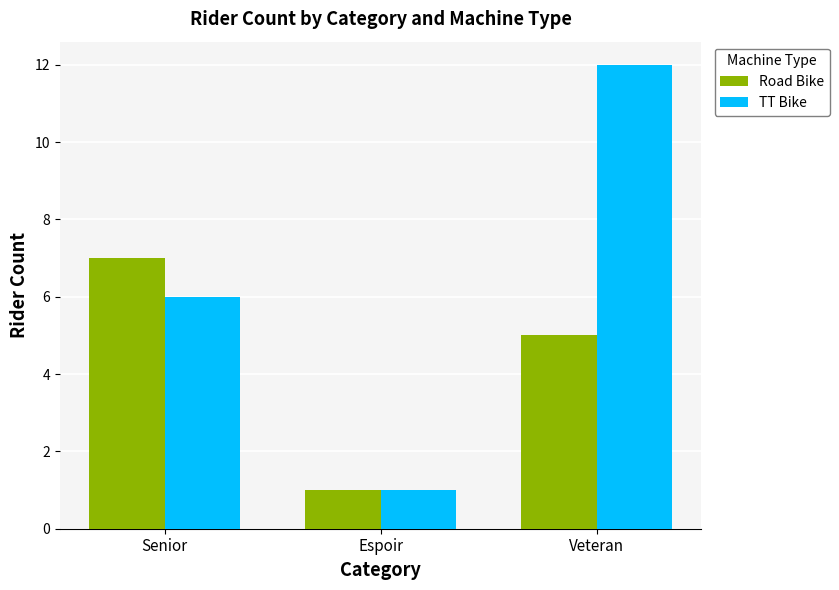

The TT Bike series shows 12 at Veteran. True or false?

True